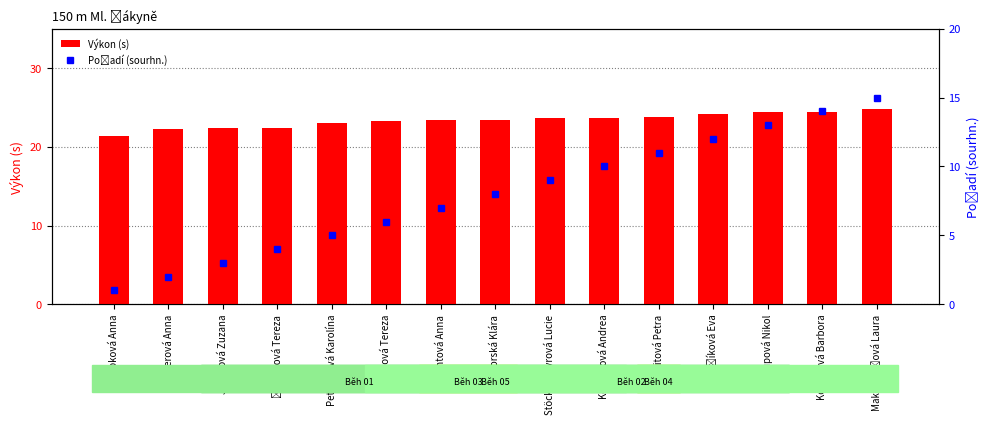

Which has a higher value, Kohoutová Andrea or Jelínková Zuzana?

Kohoutová Andrea